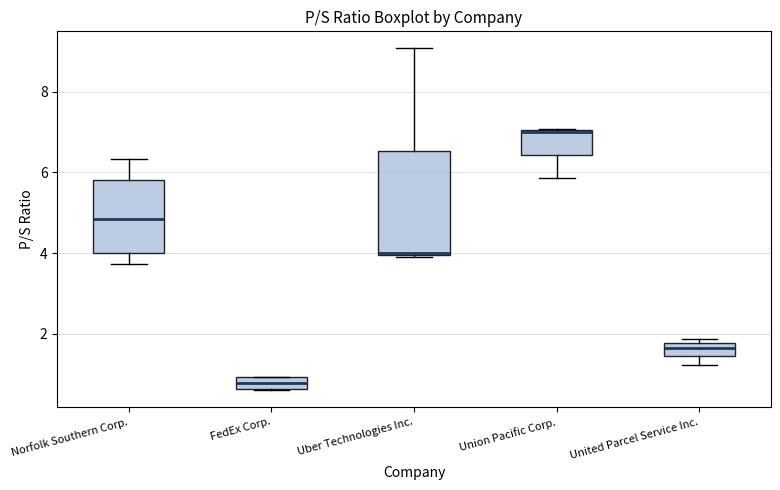

Comparing the boxes themselves (not the whiskers), which one is the tallest?

Uber Technologies Inc.